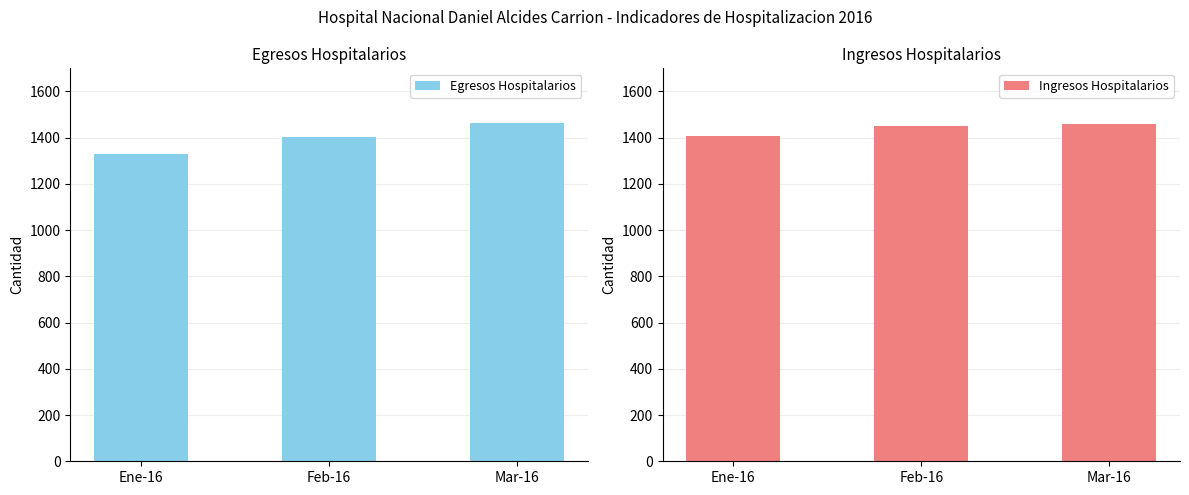

What is the value of the Ingresos Hospitalarios bar at the 1st from the left?

1408